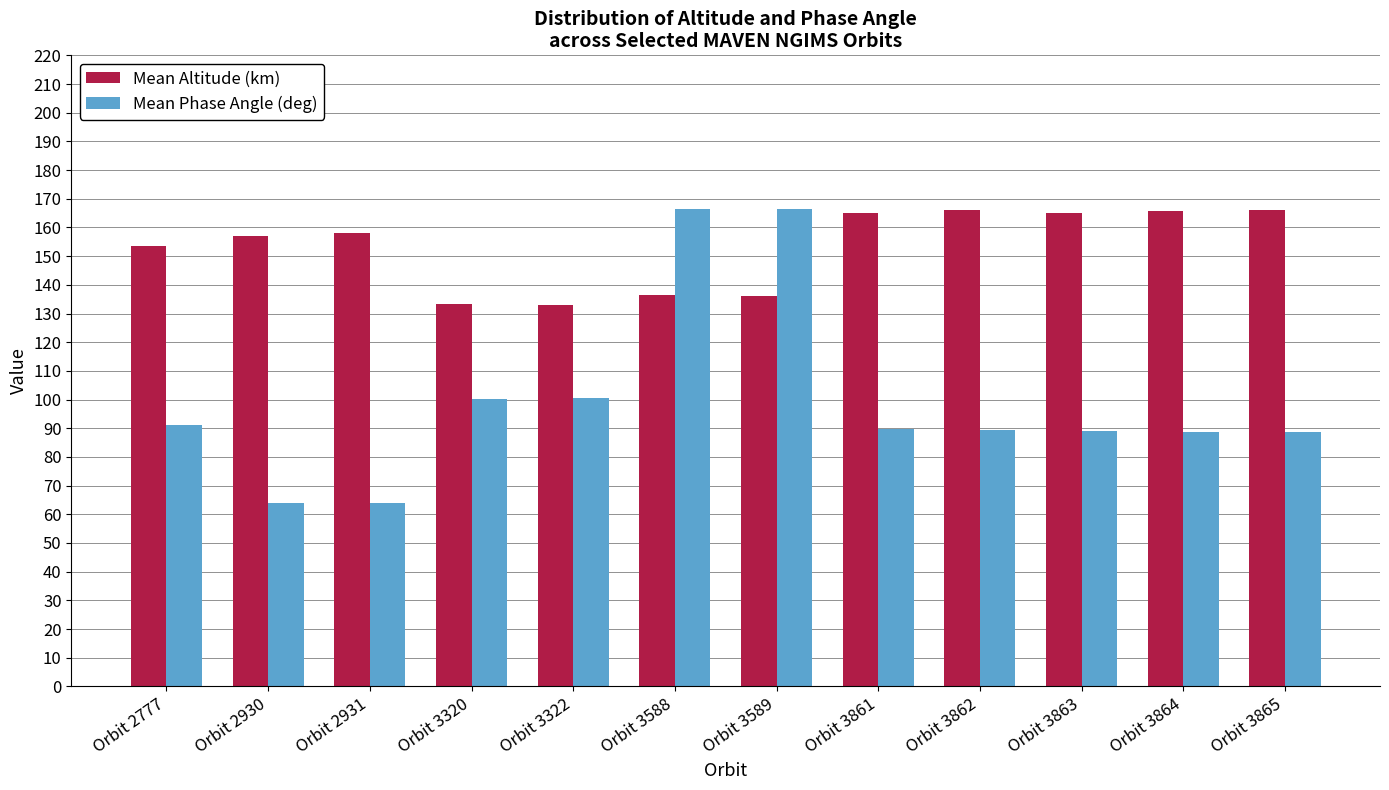

Rank the series at Orbit 3588 from lowest to highest value.

Mean Altitude (km), Mean Phase Angle (deg)